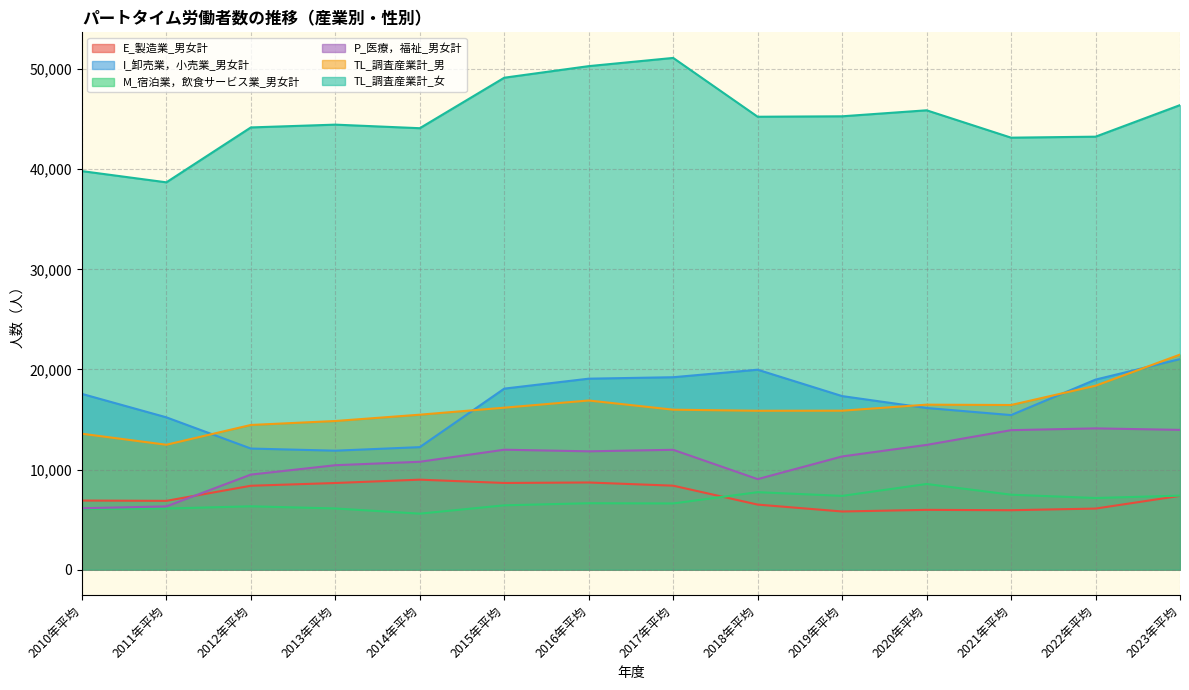

How many data points does each series have?

14